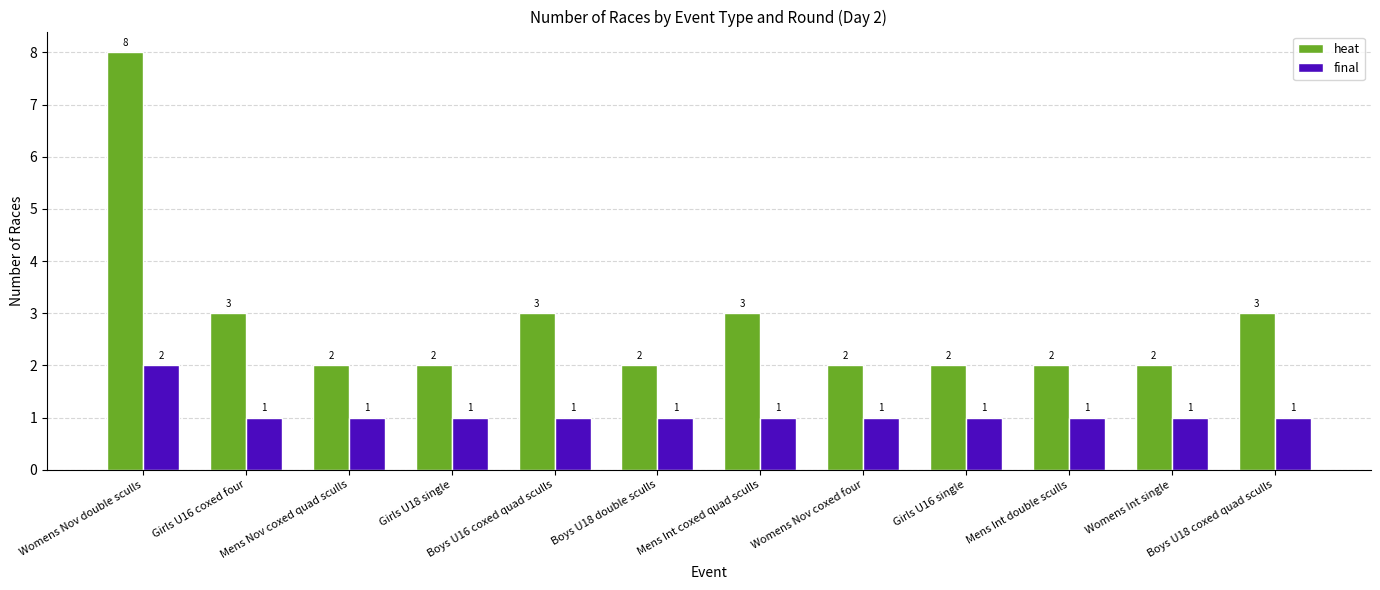

Reading left to right, transcribe all the data shown in this chart.

heat: Womens Nov double sculls=8	Girls U16 coxed four=3	Mens Nov coxed quad sculls=2	Girls U18 single=2	Boys U16 coxed quad sculls=3	Boys U18 double sculls=2	Mens Int coxed quad sculls=3	Womens Nov coxed four=2	Girls U16 single=2	Mens Int double sculls=2	Womens Int single=2	Boys U18 coxed quad sculls=3
final: Womens Nov double sculls=2	Girls U16 coxed four=1	Mens Nov coxed quad sculls=1	Girls U18 single=1	Boys U16 coxed quad sculls=1	Boys U18 double sculls=1	Mens Int coxed quad sculls=1	Womens Nov coxed four=1	Girls U16 single=1	Mens Int double sculls=1	Womens Int single=1	Boys U18 coxed quad sculls=1